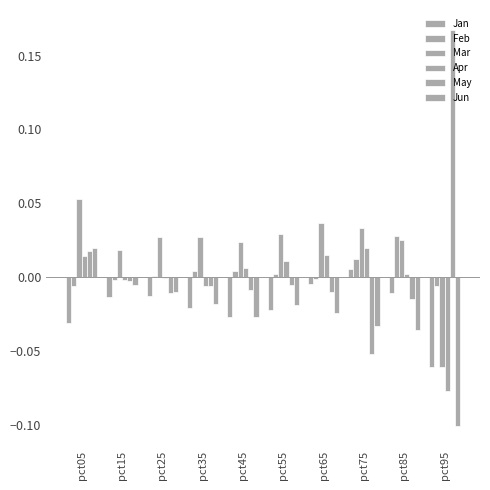

At how many categories does at least one series exceed 0?

10